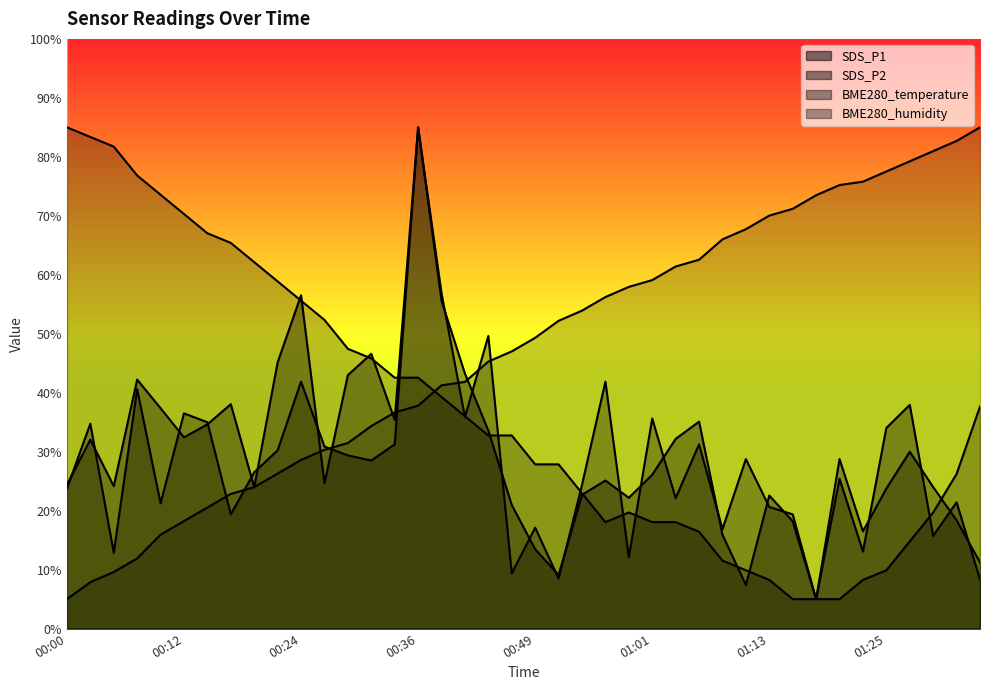

What is the difference between the second highest and second lowest values in the SDS_P1 series?

49.1